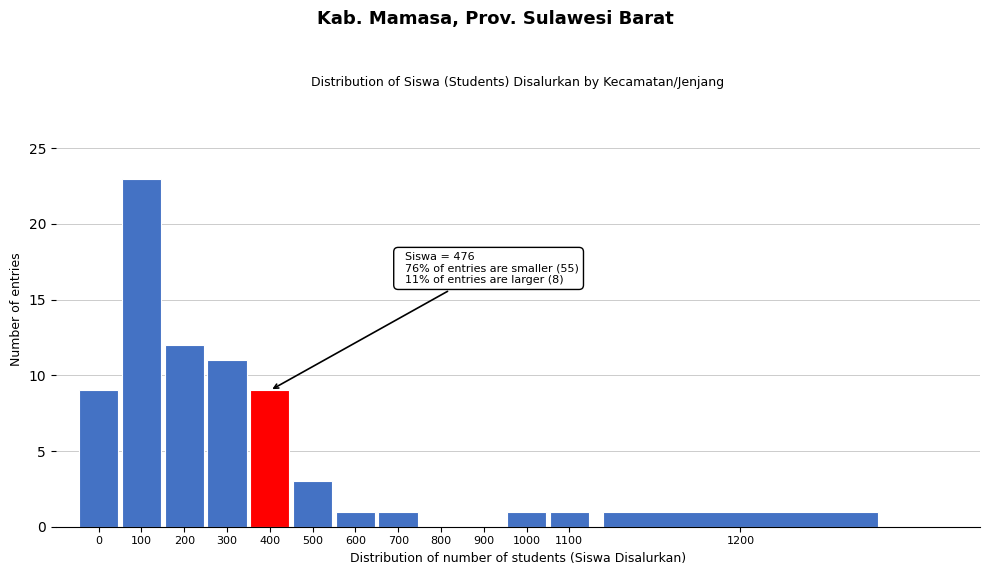

Reading left to right, what are all the values shown in this chart?

0=9	100=23	200=12	300=11	400=9	500=3	600=1	700=1	800=0	900=0	1000=1	1100=1	1200=1